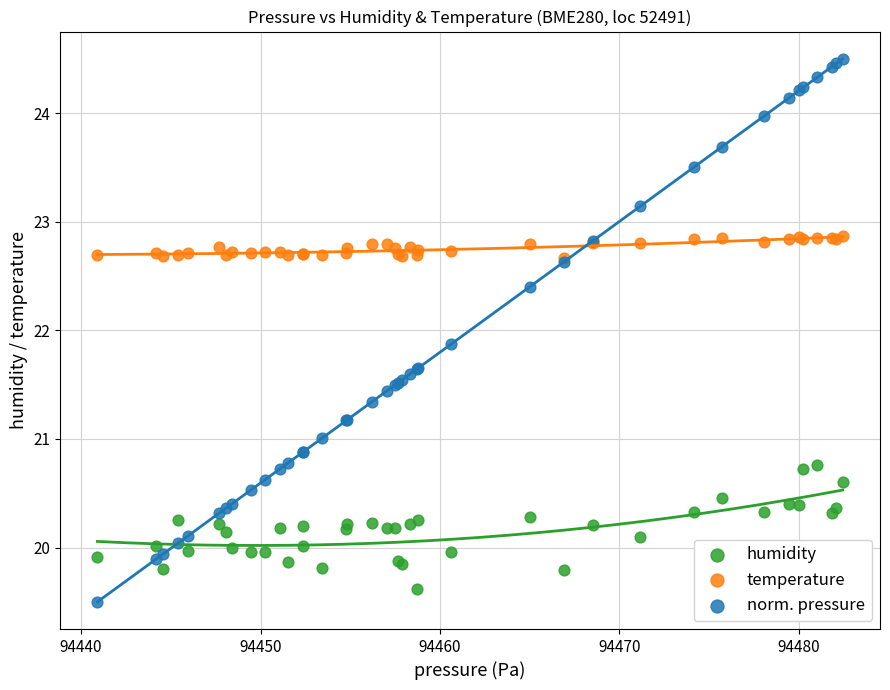

In the norm. pressure series, what Y value is closest to 22?

21.9